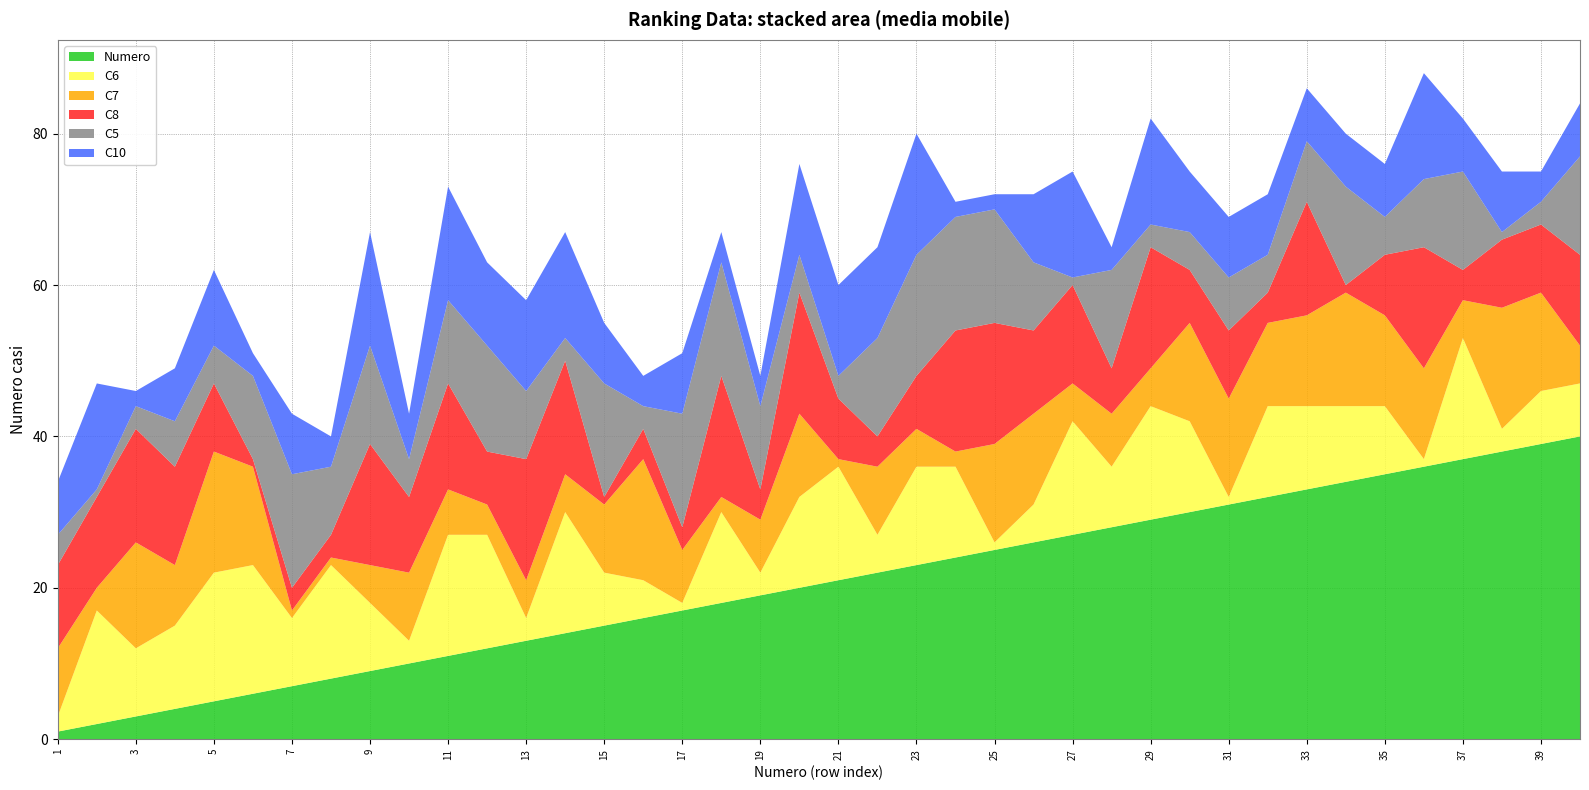

Reading left to right, what are all the values shown in this chart?

Numero: 1	2	3	4	5	6	7	8	9	10	11	12	13	14	15	16	17	18	19	20	21	22	23	24	25	26	27	28	29	30	31	32	33	34	35	36	37	38	39	40
C6: 2	15	9	11	17	17	9	15	9	3	16	15	3	16	7	5	1	12	3	12	15	5	13	12	1	5	15	8	15	12	1	12	11	10	9	1	16	3	7	7
C7: 9	3	14	8	16	13	1	1	5	9	6	4	5	5	9	16	7	2	7	11	1	9	5	2	13	12	5	7	5	13	13	11	12	15	12	12	5	16	13	5
C8: 11	12	15	13	9	1	3	3	16	10	14	7	16	15	1	4	3	16	4	16	8	4	7	16	16	11	13	6	16	7	9	4	15	1	8	16	4	9	9	12
C5: 4	1	3	6	5	11	15	9	13	5	11	14	9	3	15	3	15	15	11	5	3	13	16	15	15	9	1	13	3	5	7	5	8	13	5	9	13	1	3	13
C10: 7	14	2	7	10	3	8	4	15	6	15	11	12	14	8	4	8	4	4	12	12	12	16	2	2	9	14	3	14	8	8	8	7	7	7	14	7	8	4	7